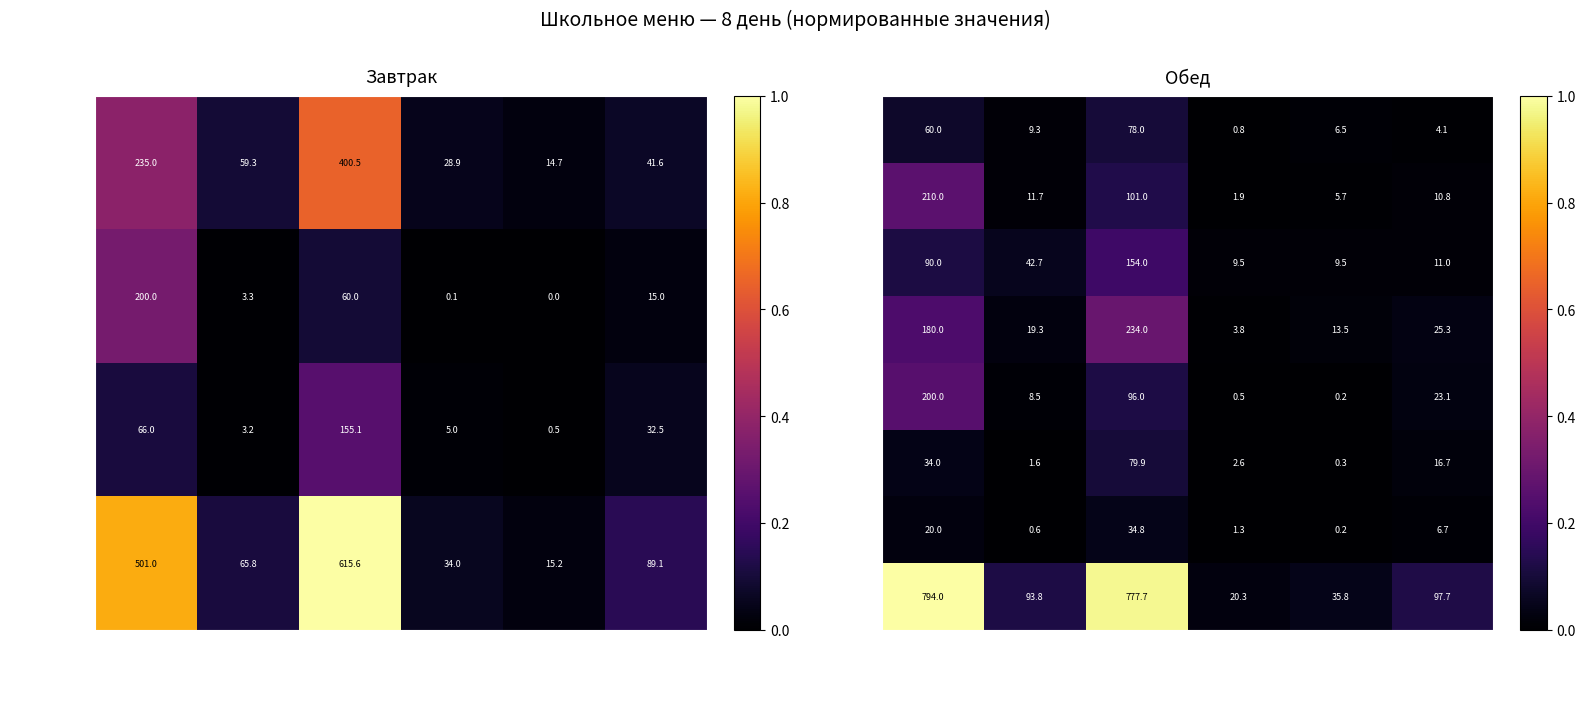

How many distinct data groups are displayed?

8